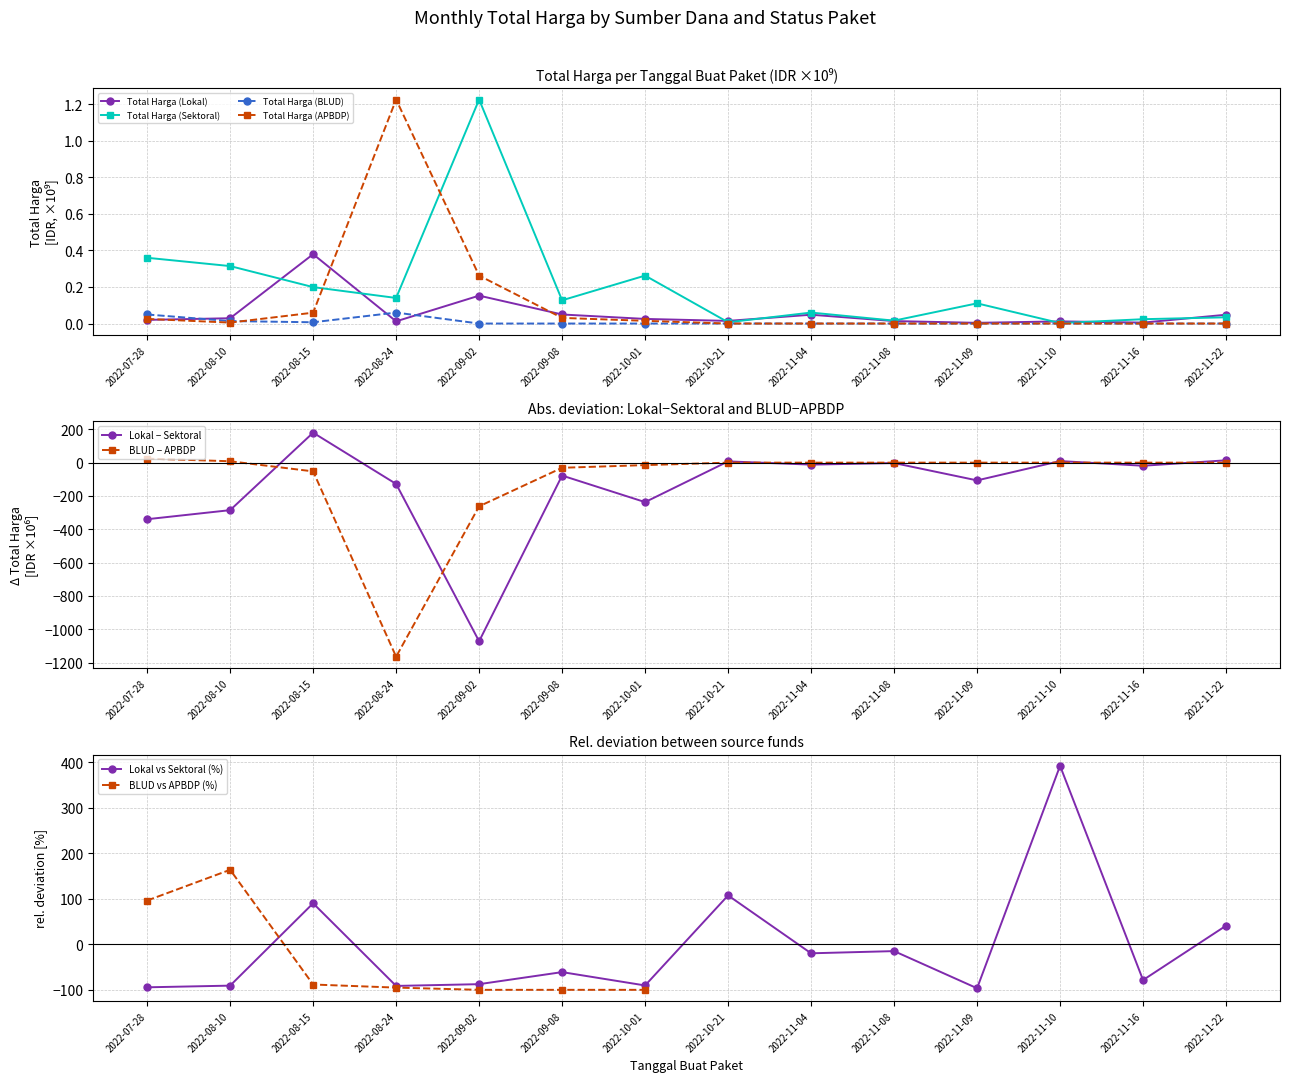

What is the label of the 2nd point from the right?

2022-11-16